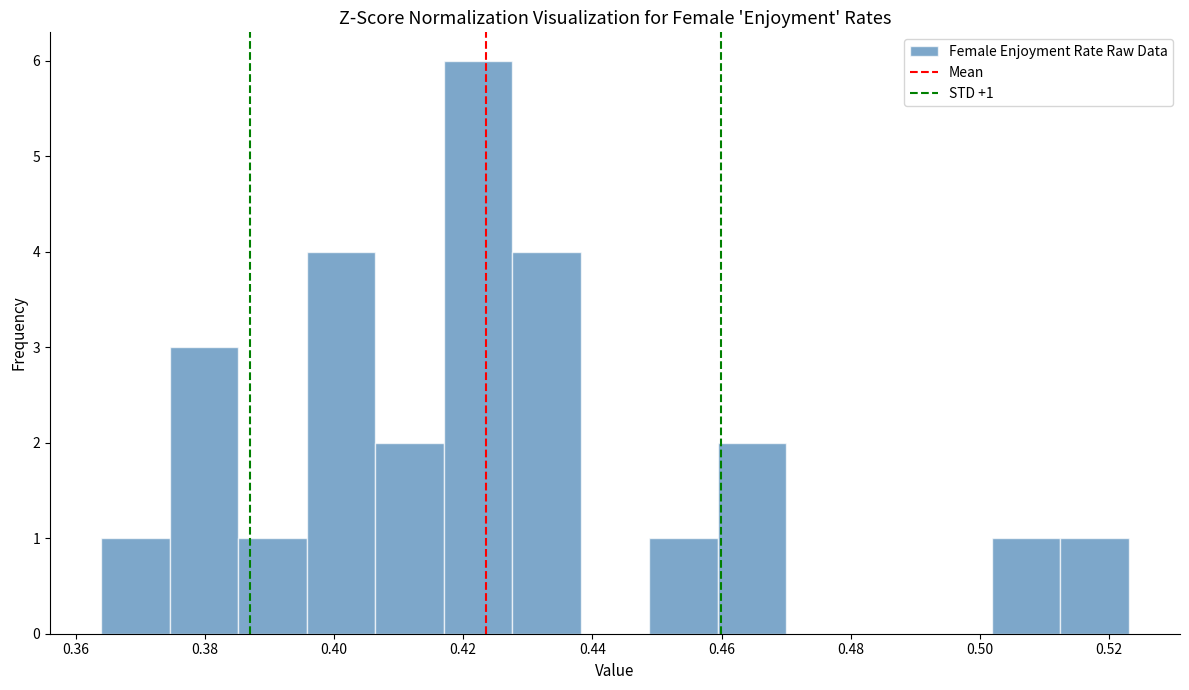

Which range on the x-axis has the tallest bar?

0.418 to 0.428